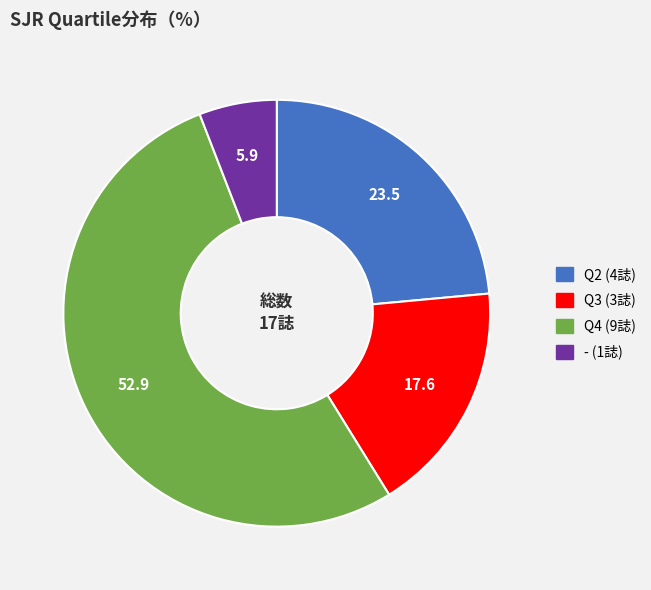

Does any single category account for the majority?

Yes